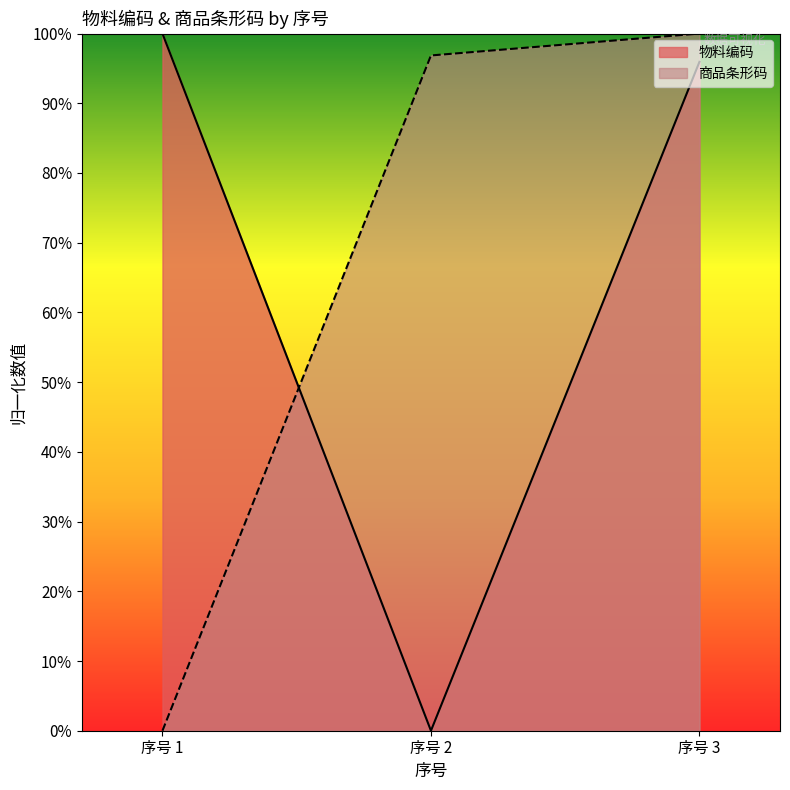

Where does the 物料编码 series first go above 95?

序号 1